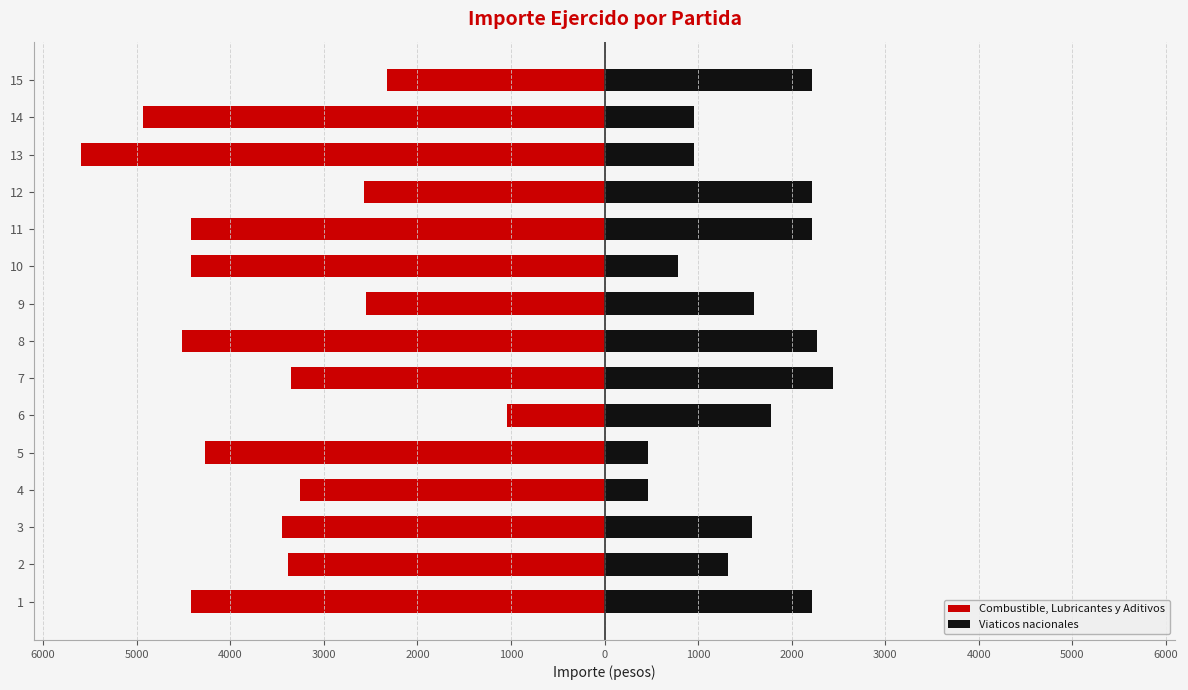

What is the greatest value displayed?

2440